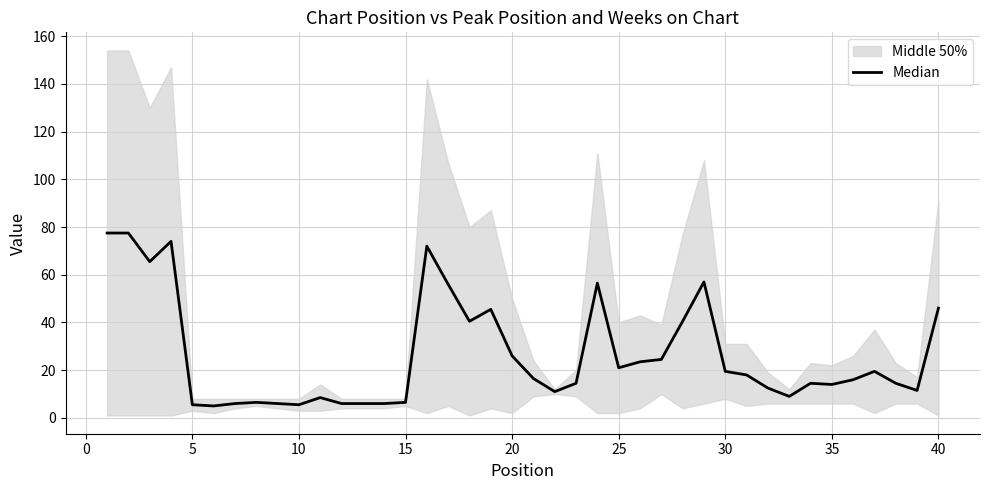

What is the value of the 29th point from the left?

57.0